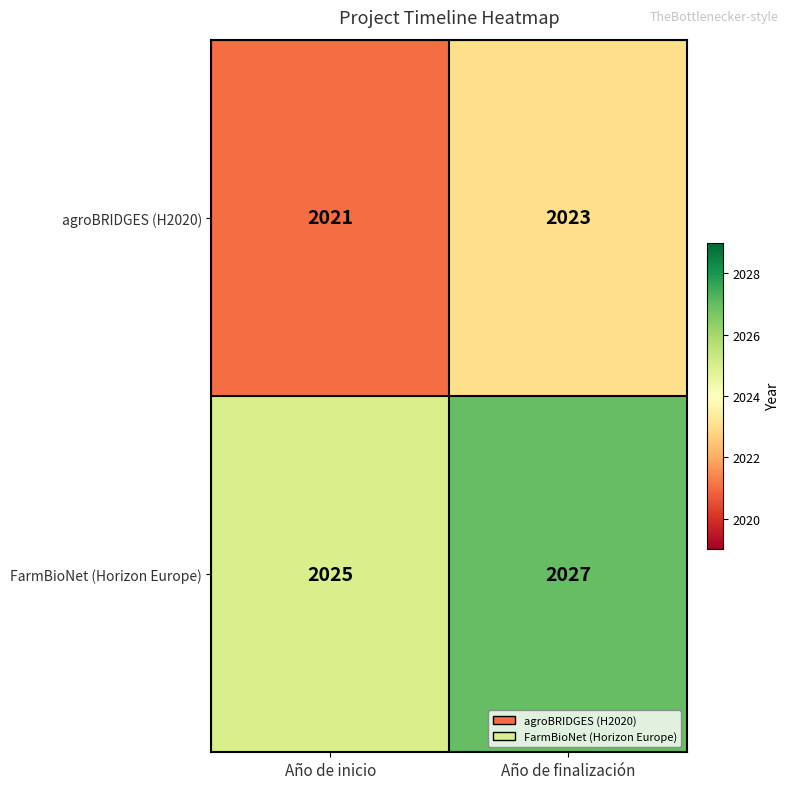

What is the highest value of the FarmBioNet (Horizon Europe) series?

2027